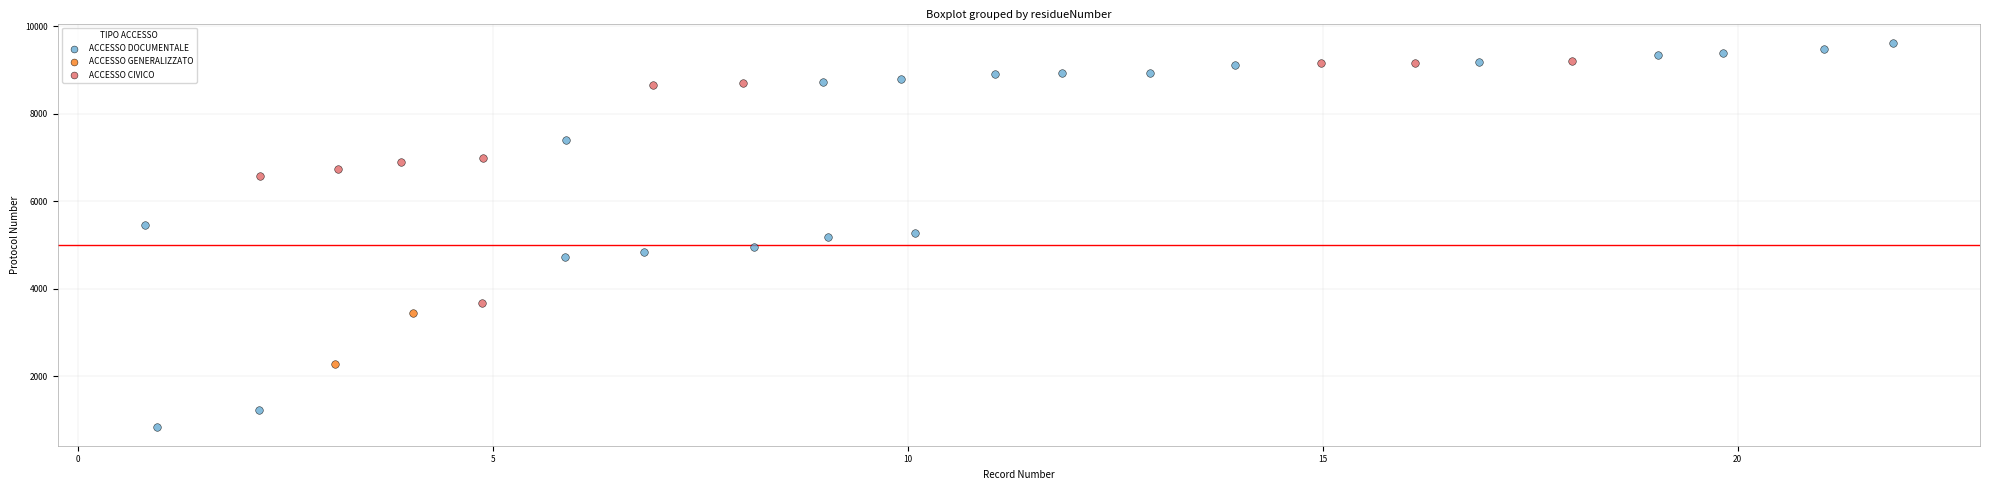

What are all the series names shown in the legend?

ACCESSO DOCUMENTALE, ACCESSO GENERALIZZATO, ACCESSO CIVICO